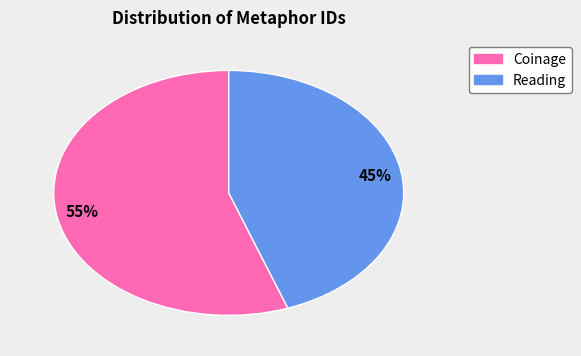

Is there a majority slice in this chart?

Yes